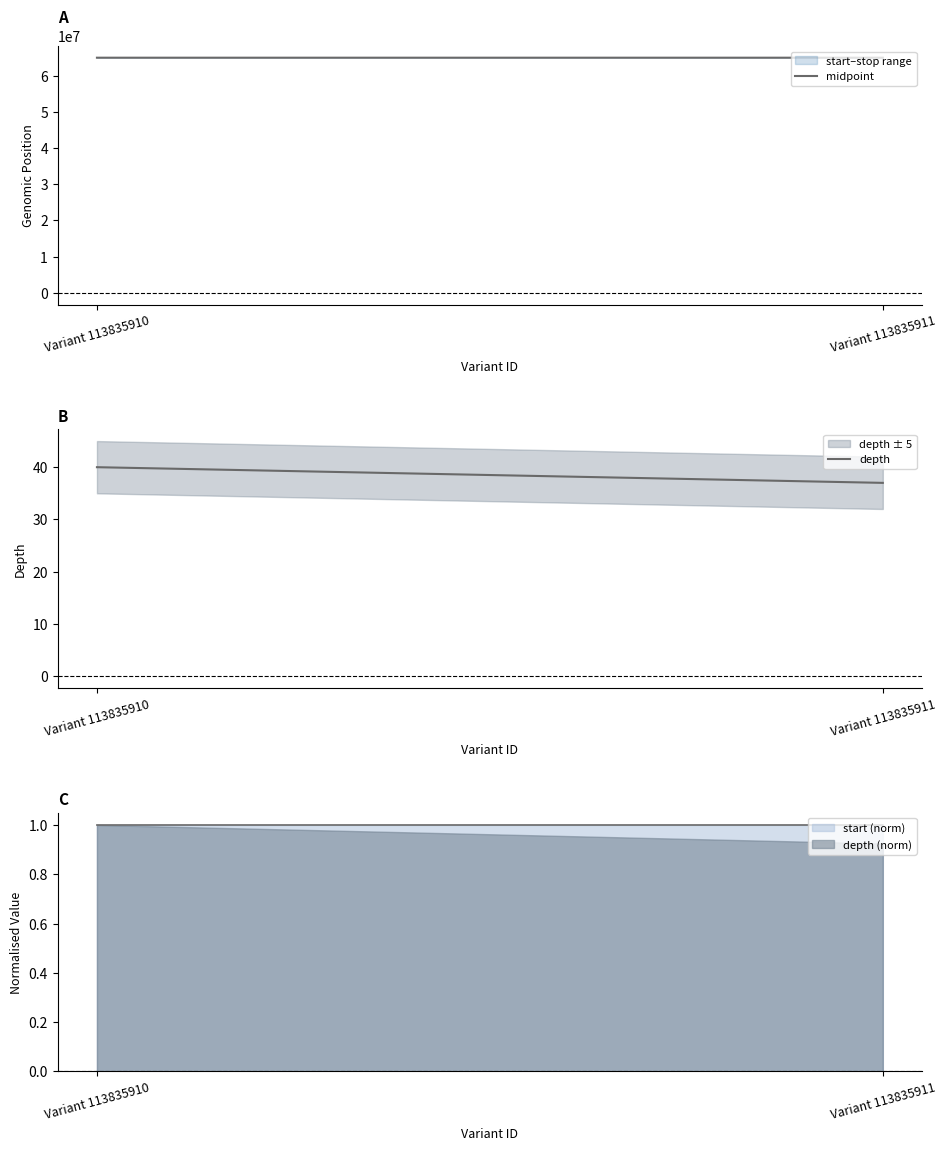

Is the value of depth at Variant 113835911 greater than the value of midpoint at Variant 113835911?

No